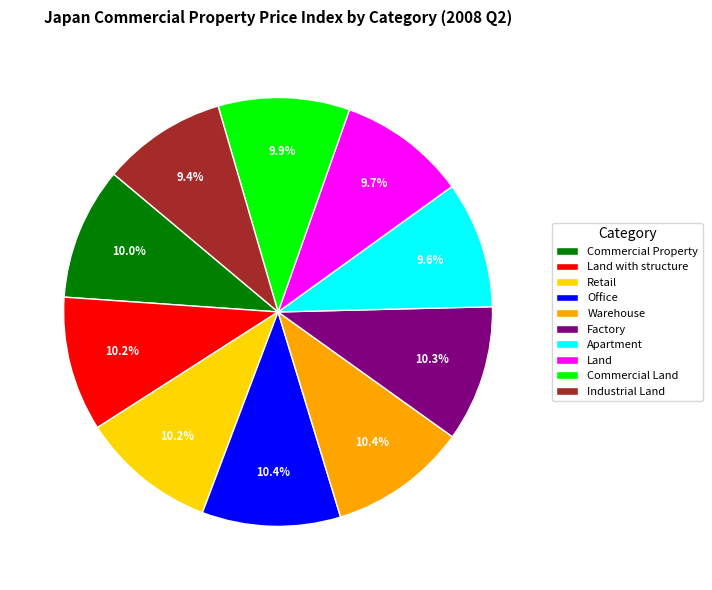

Is it true that Office is 1% of the pie?

False